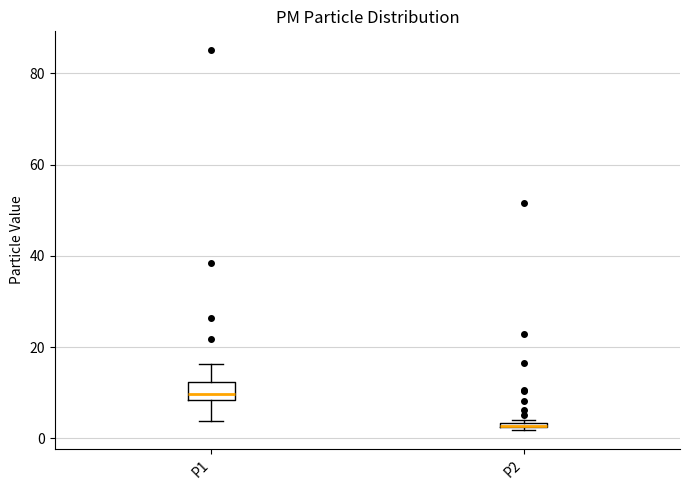

Comparing the boxes themselves (not the whiskers), which one is the tallest?

P1